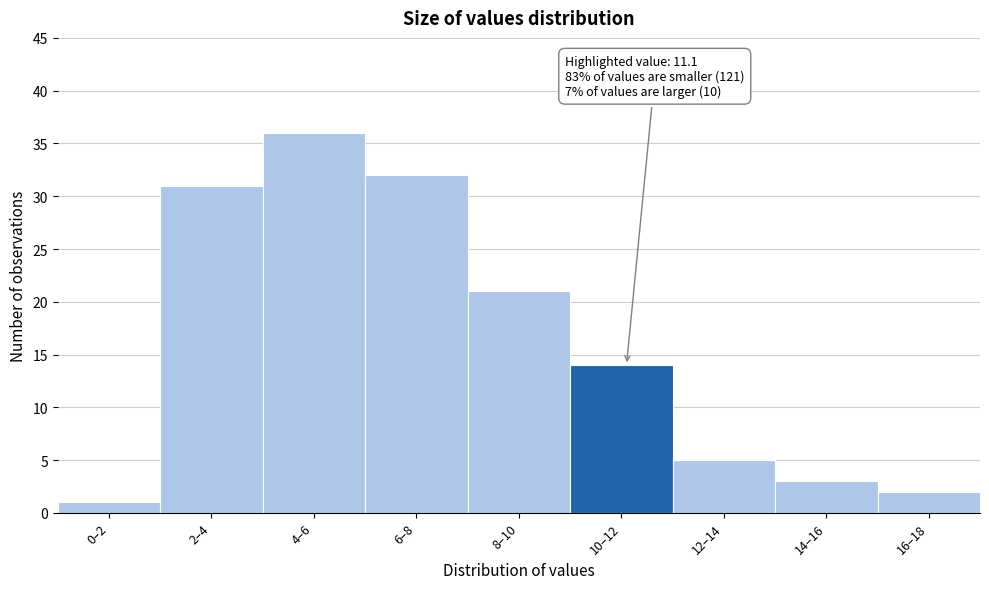

Reading left to right, transcribe all the data shown in this chart.

1	31	36	32	21	14	5	3	2